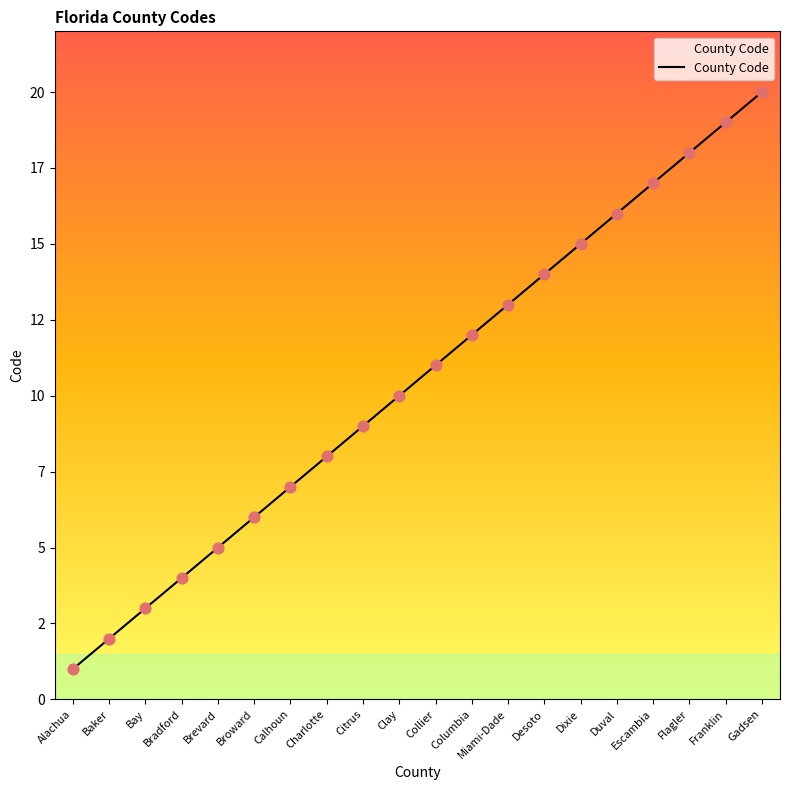

What is the change in value from Baker to Charlotte?

+6